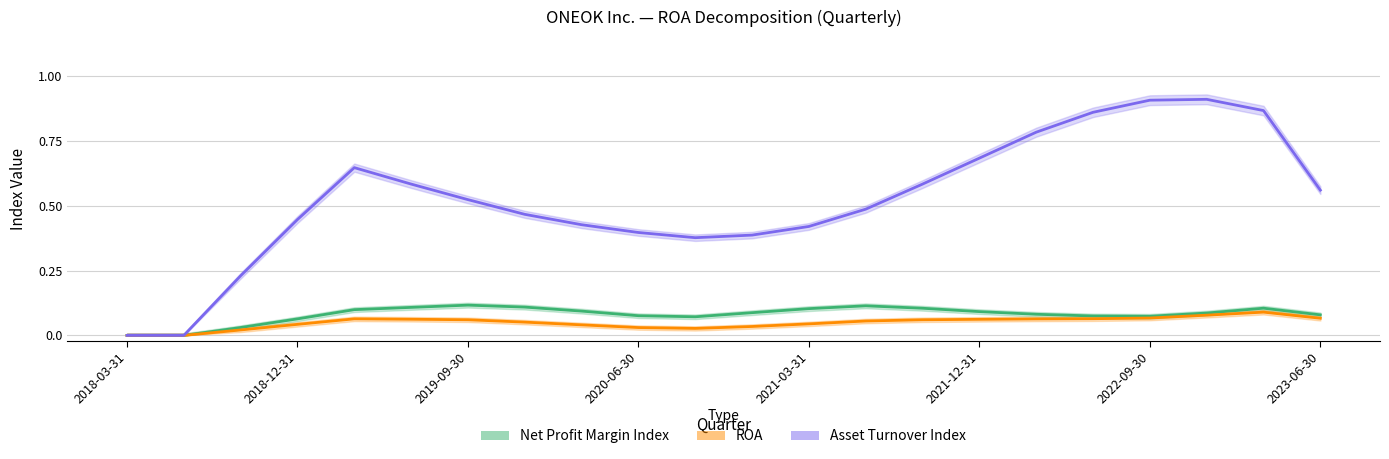

What are all the series names shown in the legend?

Net Profit Margin Index, ROA, Asset Turnover Index